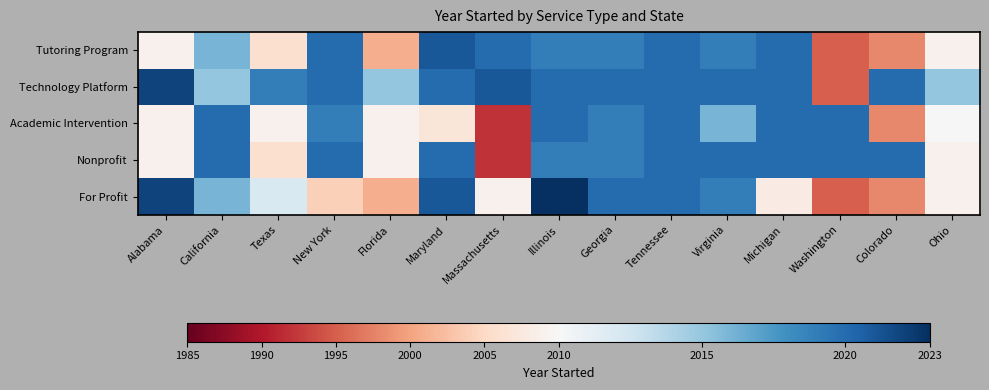

Rank the series by their maximum value, from highest to lowest.

For Profit, Technology Platform, Tutoring Program, Academic Intervention, Nonprofit